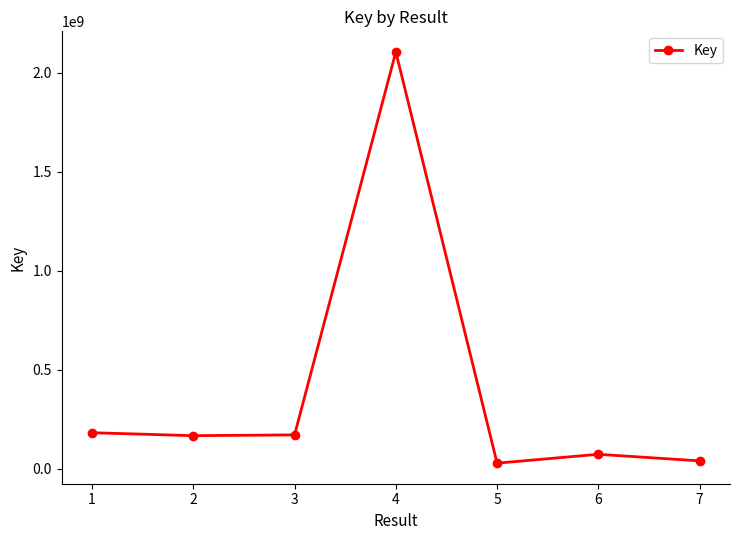

The value at 2 is 166488858. True or false?

True